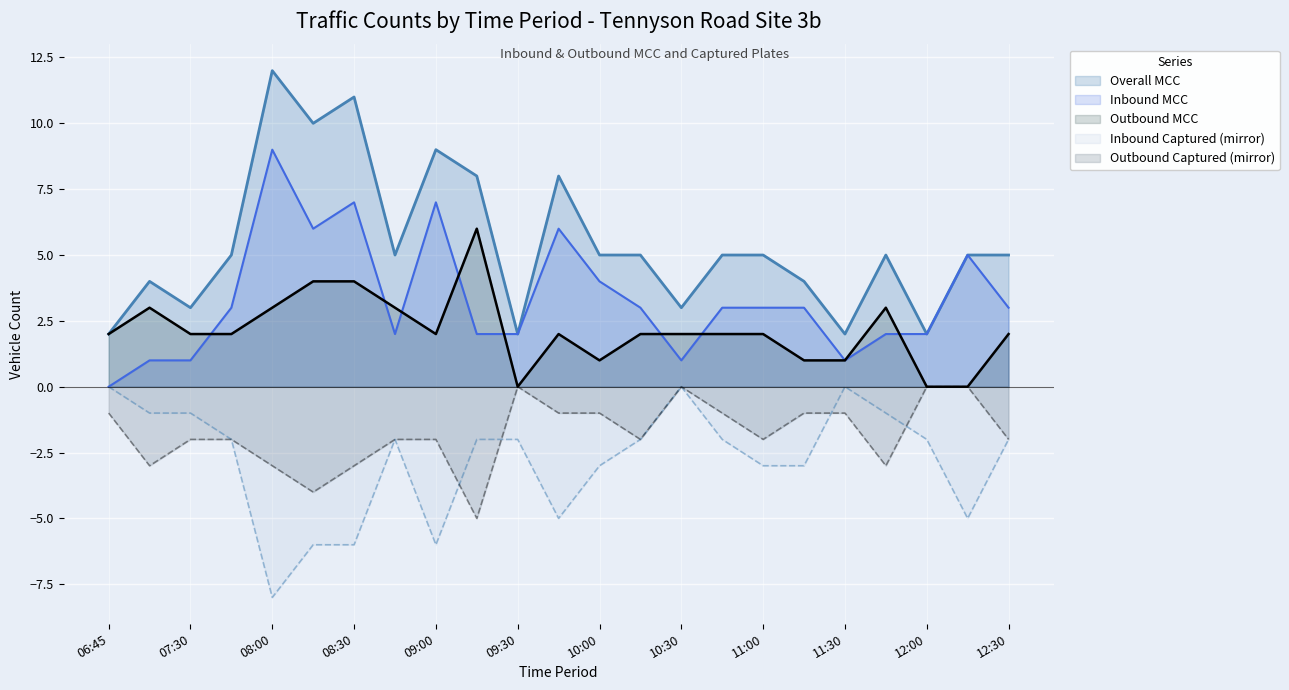

What is the value of the Inbound Captured point at the 20th from the left?

-1